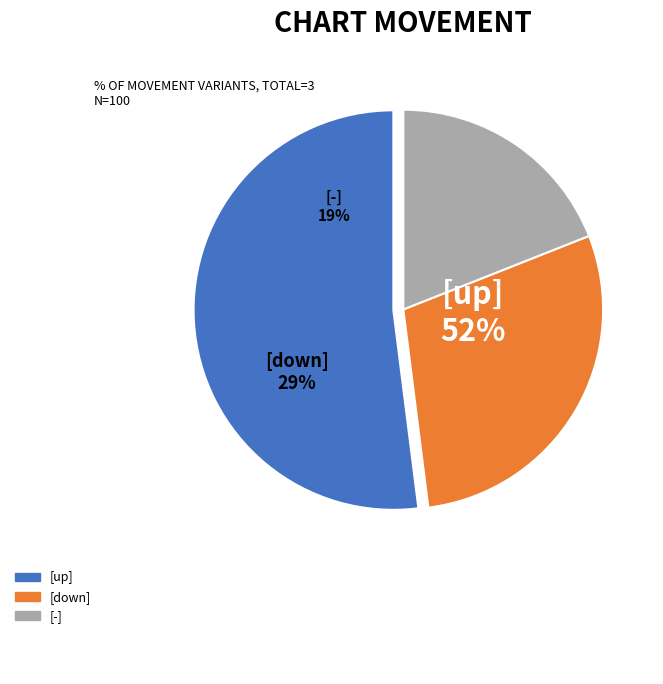

Rank the categories by value from lowest to highest.

-, down, up